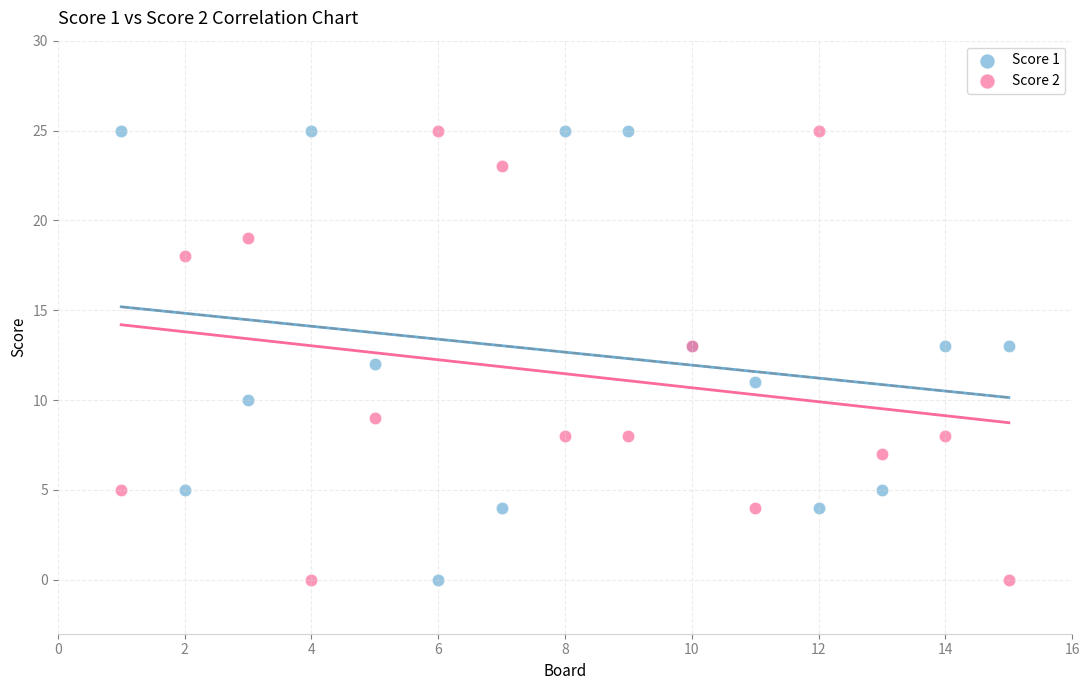

What is the X range (max minus min) for the scatter plot?

14